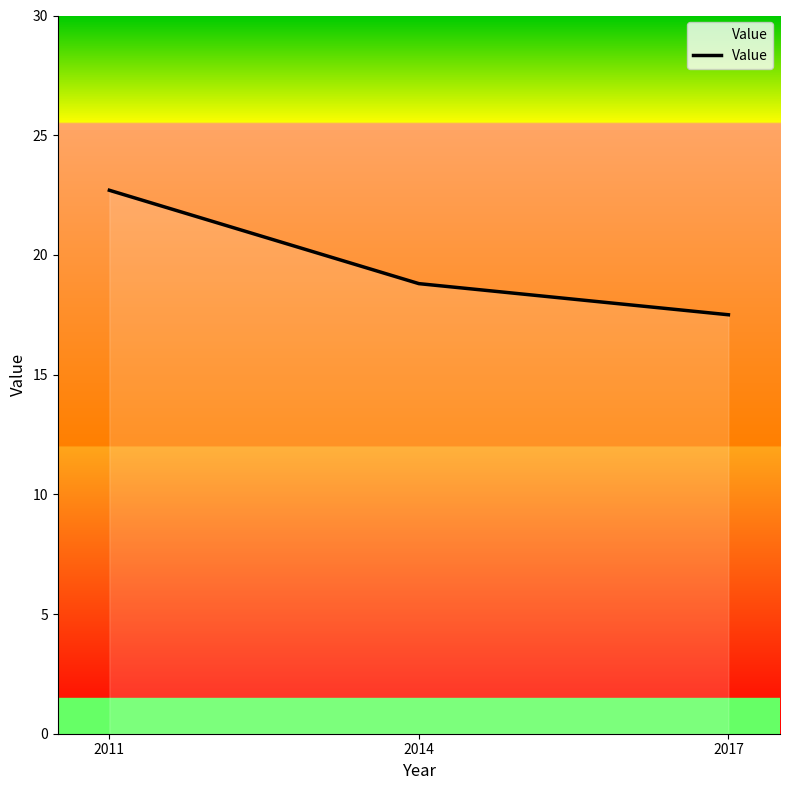

Count the number of data series in this chart.

1